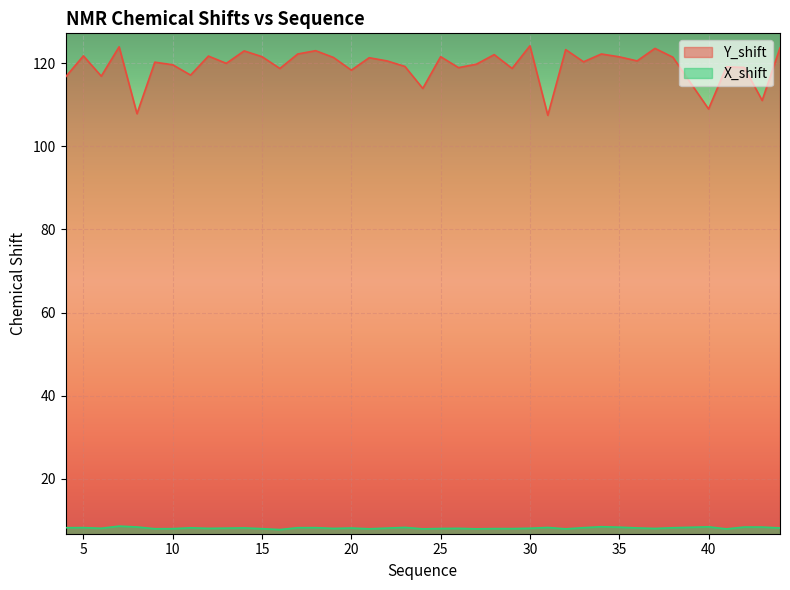

At which category is the sum across all series the highest?

7